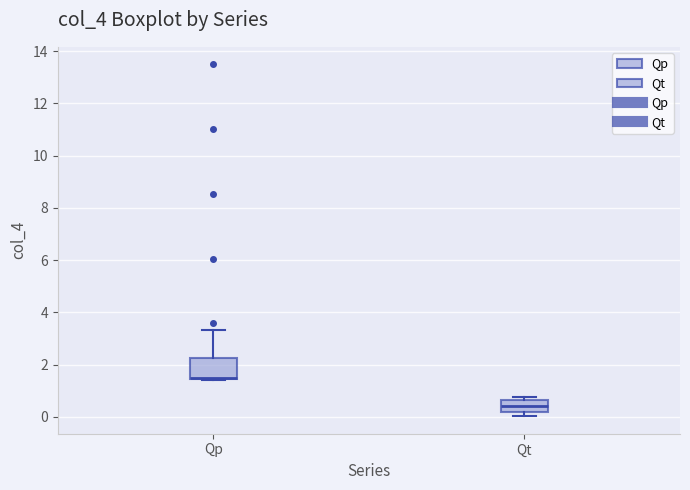

Which box is the tallest, from its lower edge to its upper edge?

Qp